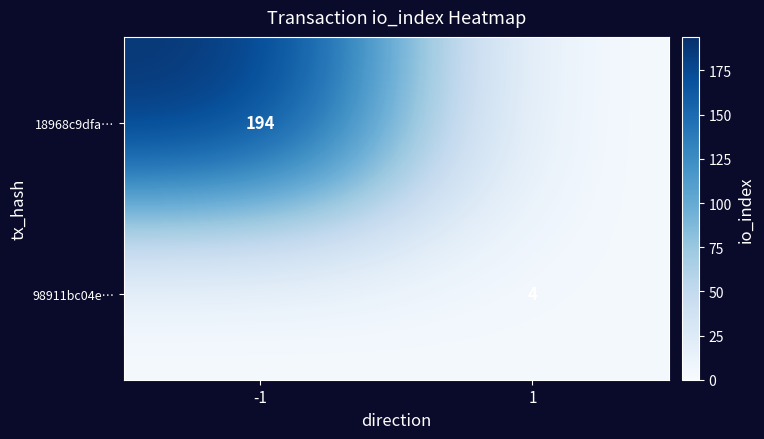

The value of 18968c9dfa… at -1 is 57. True or false?

False